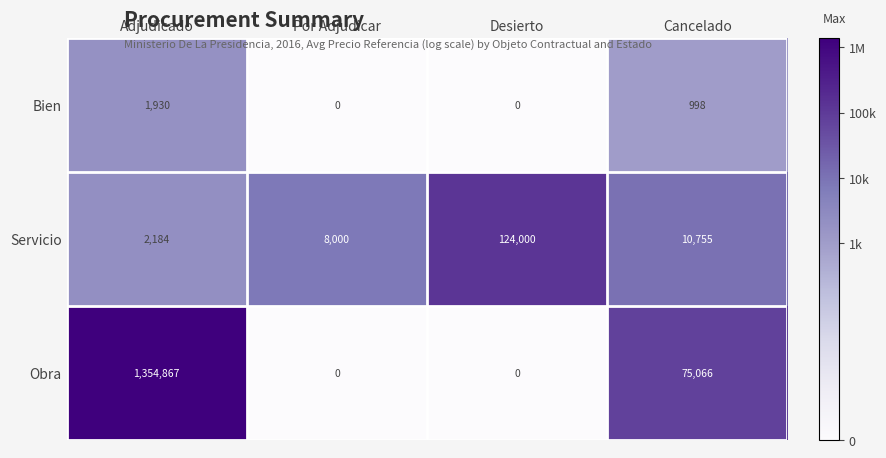

Where is Bien nearest to the value 965?

Cancelado